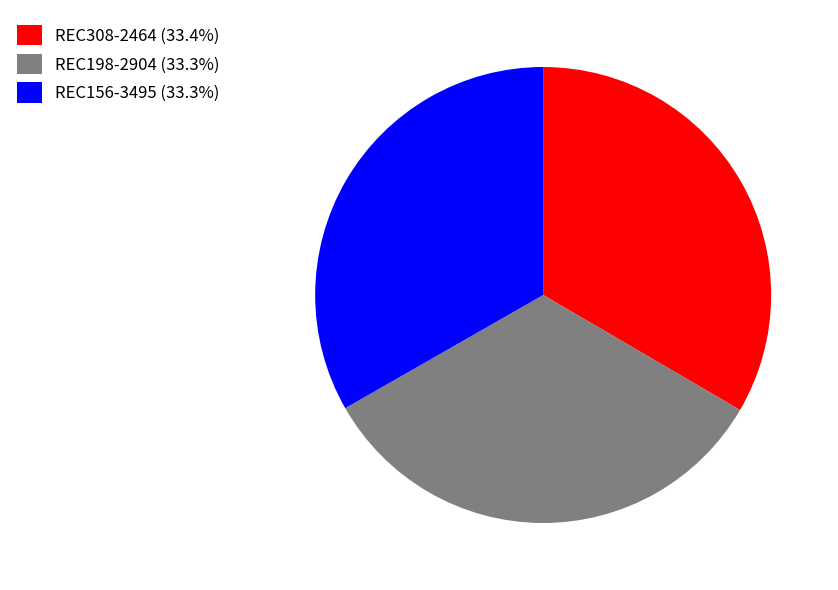

Is it true that REC156-3495 is 33% of the pie?

True